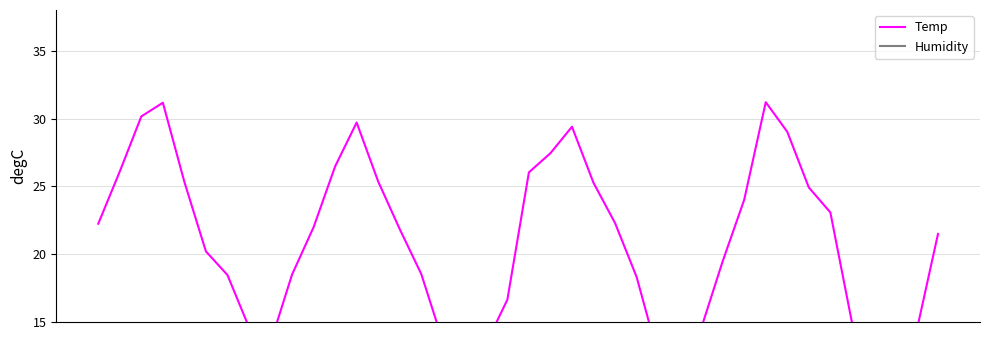

How many series are shown in this chart?

2